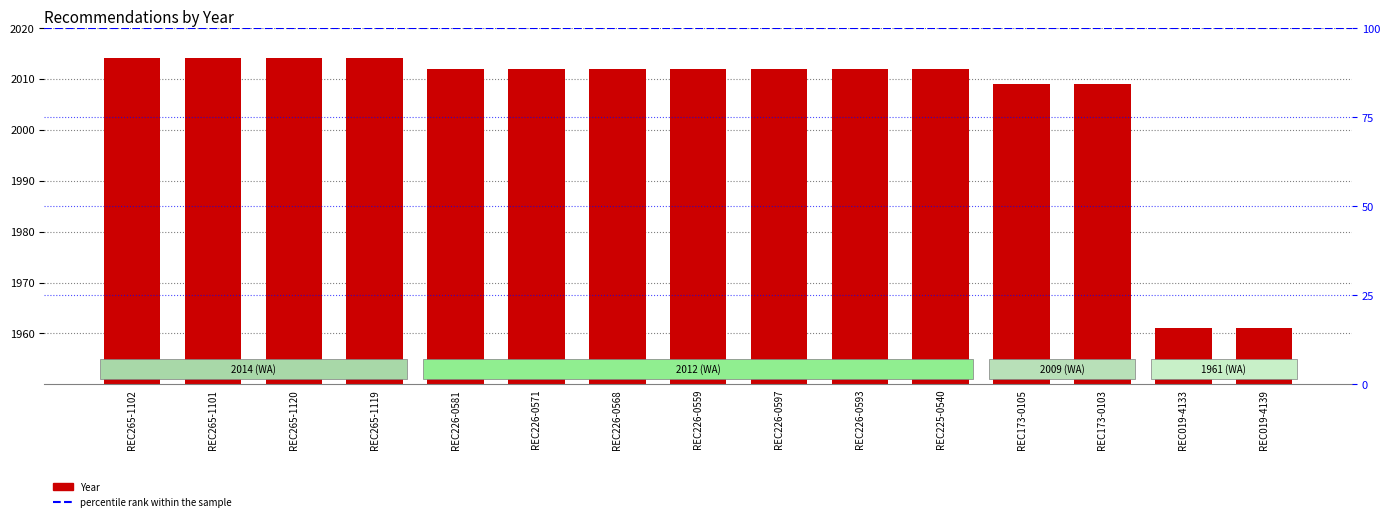

How many bars are there in total?

15